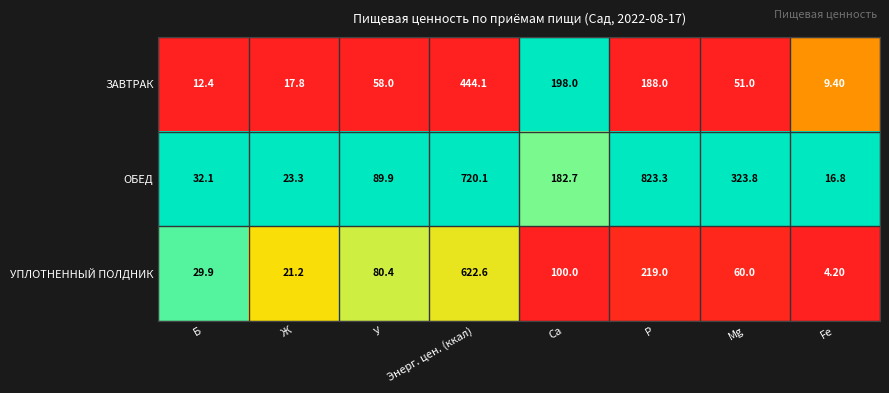

Rank the series at У from lowest to highest value.

ЗАВТРАК, УПЛОТНЕННЫЙ ПОЛДНИК, ОБЕД